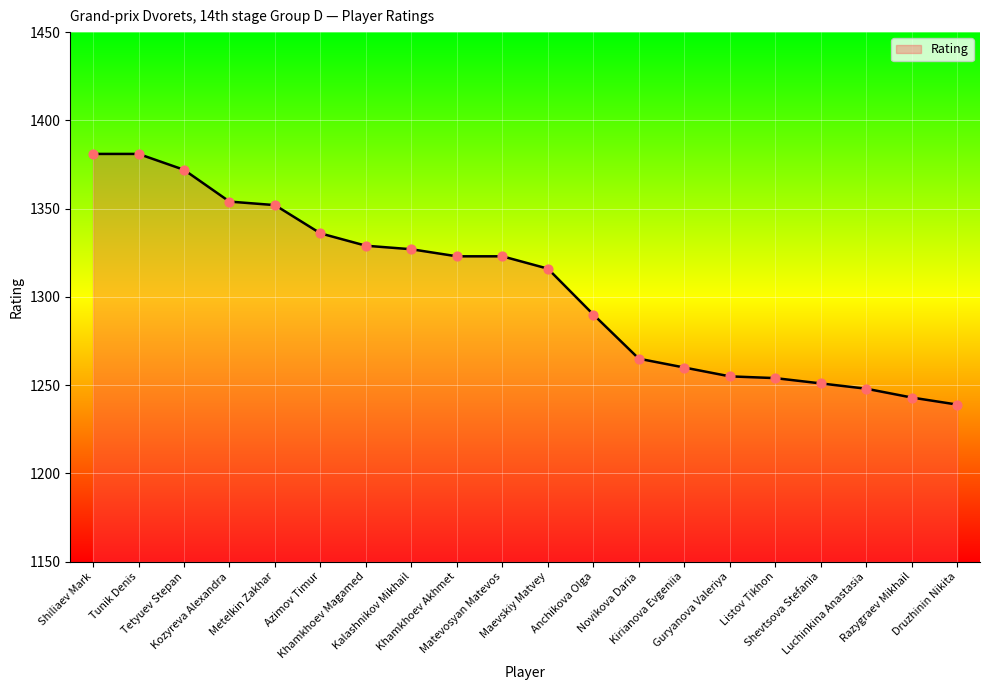

What is the change in value from Matevosyan Matevos to Guryanova Valeriya?

-68